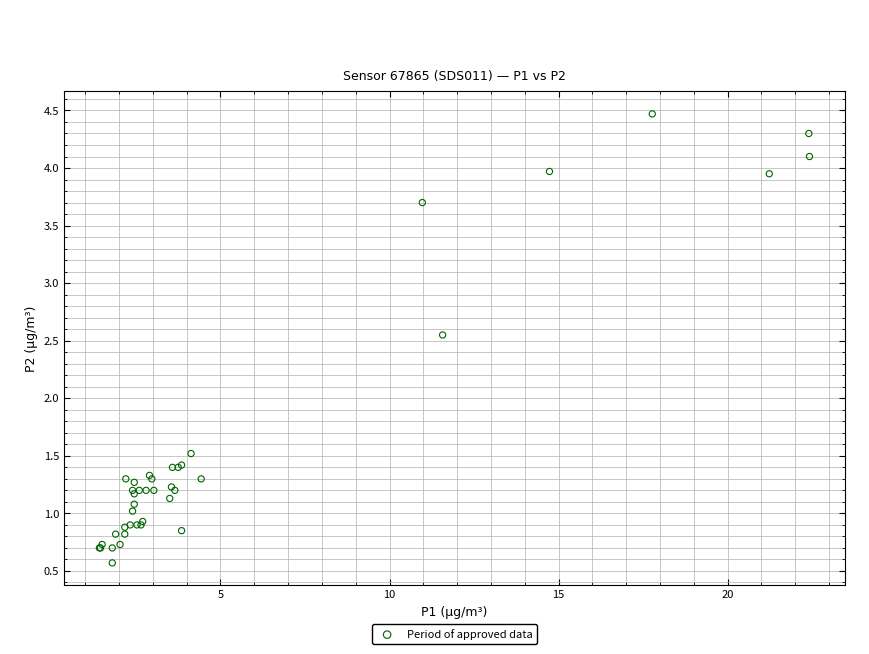

What Y value in the scatter plot is closest to 2?

1.5